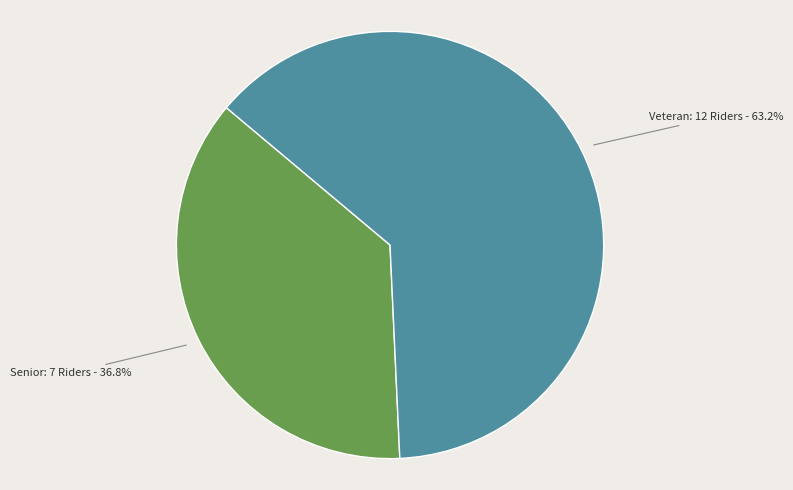

Is there any slice that represents more than half of the pie?

Yes